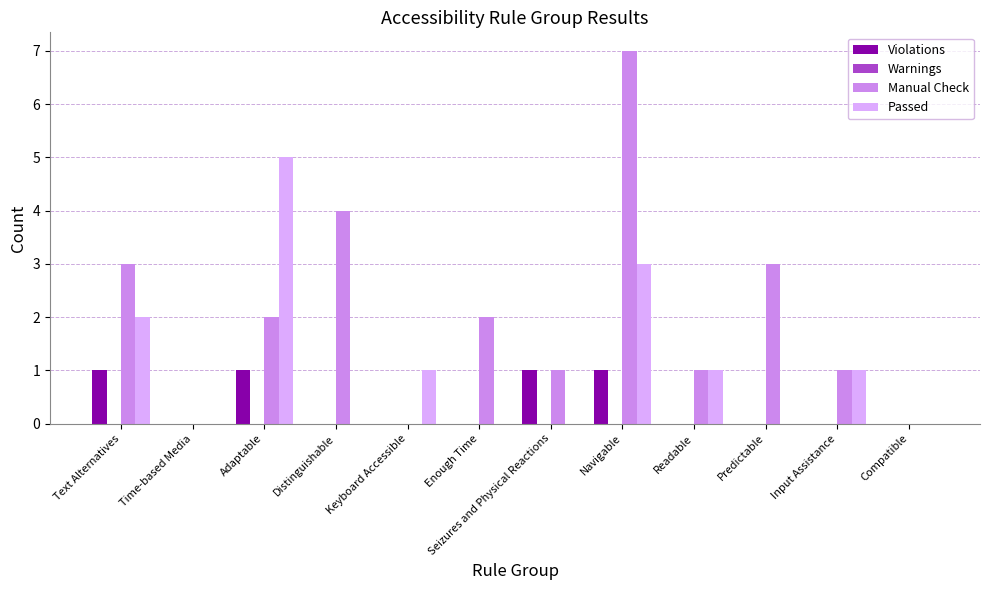

At which label does Manual Check reach its peak?

Navigable